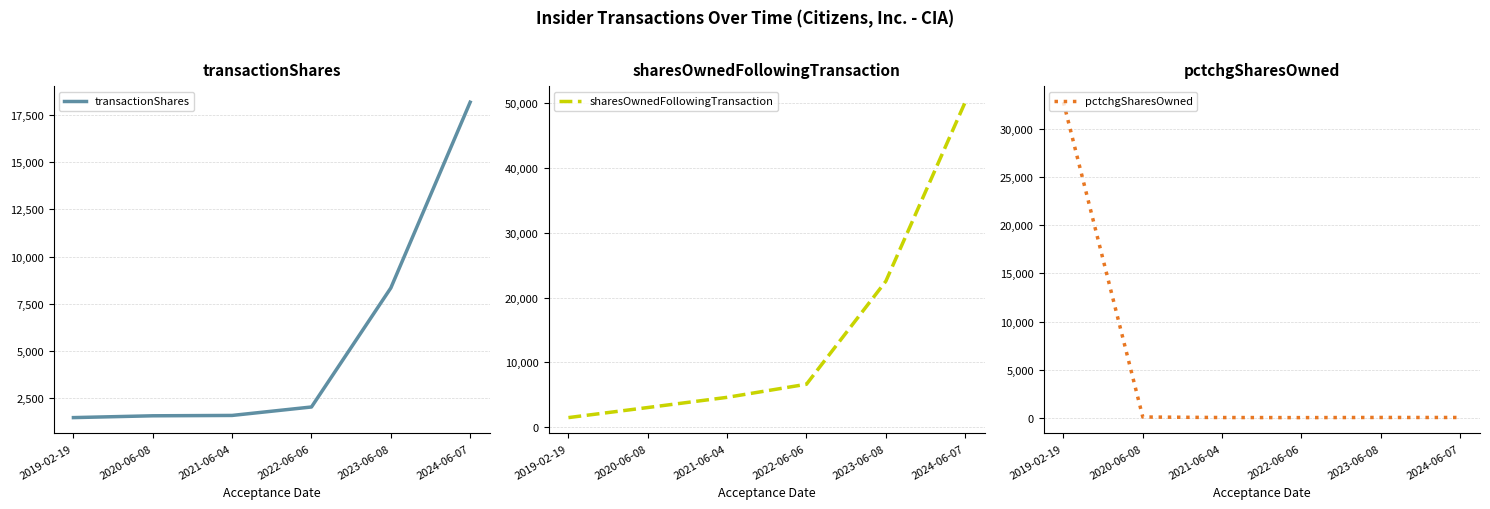

What is the value of the transactionShares point at the 4th from the left?

2023